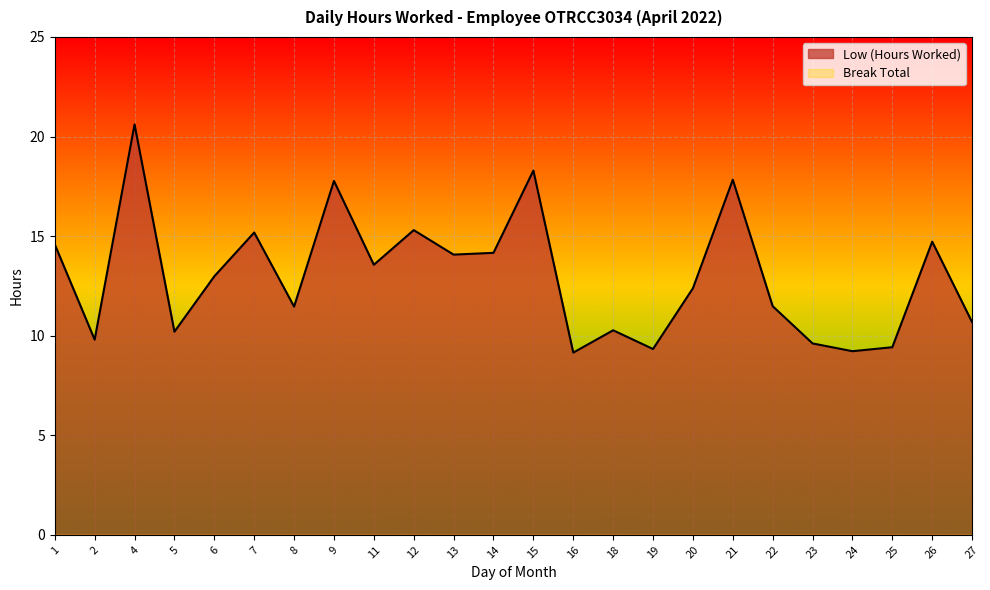

List the labels in order of value, smallest first.

16, 24, 19, 25, 23, 2, 5, 18, 27, 8, 22, 20, 6, 11, 13, 14, 1, 26, 7, 12, 9, 21, 15, 4